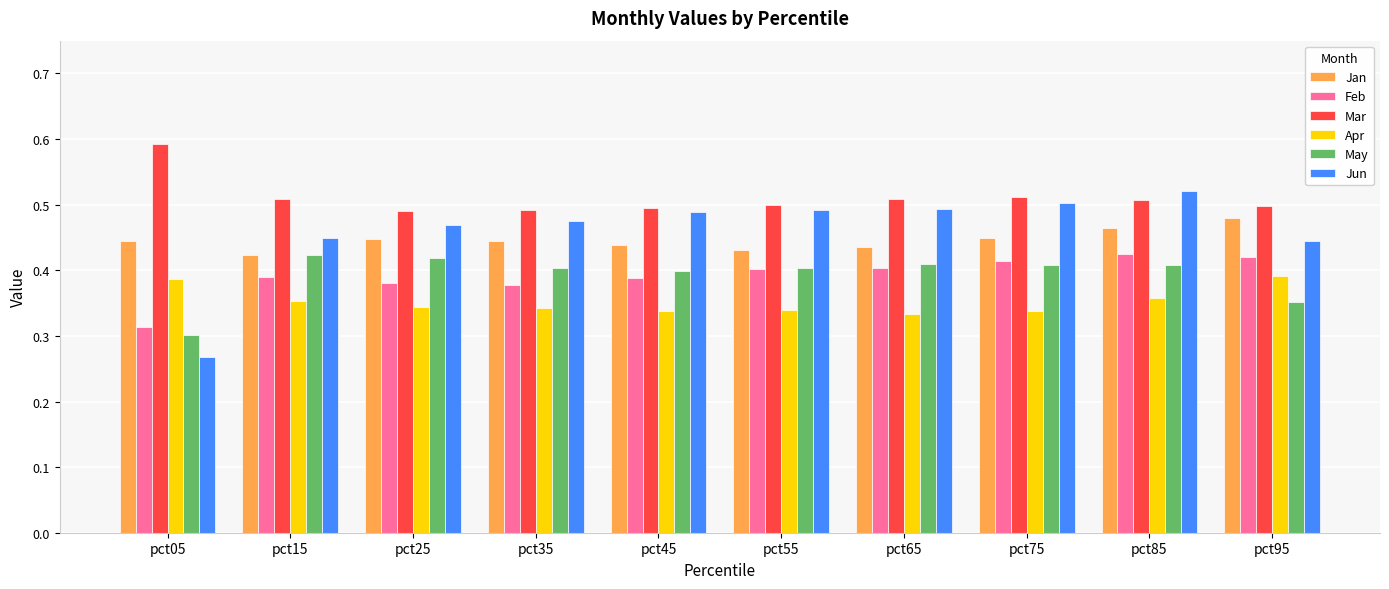

Which series has the largest total across all categories?

Mar